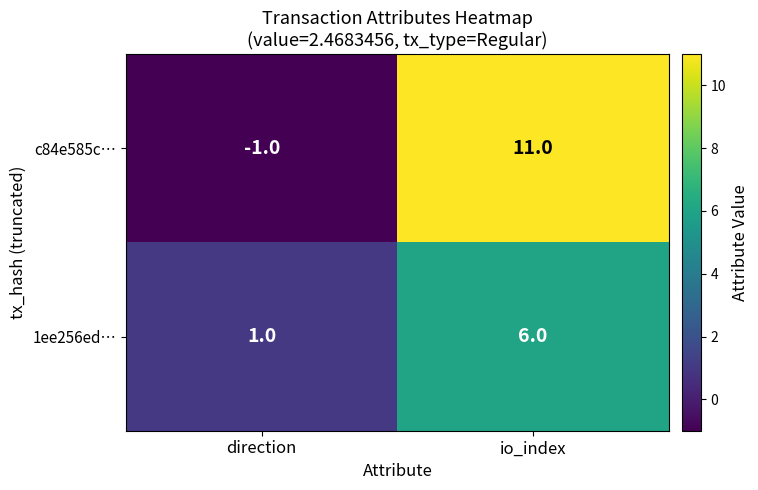

List the series in order of their peak value, lowest first.

1ee256ed…, c84e585c…